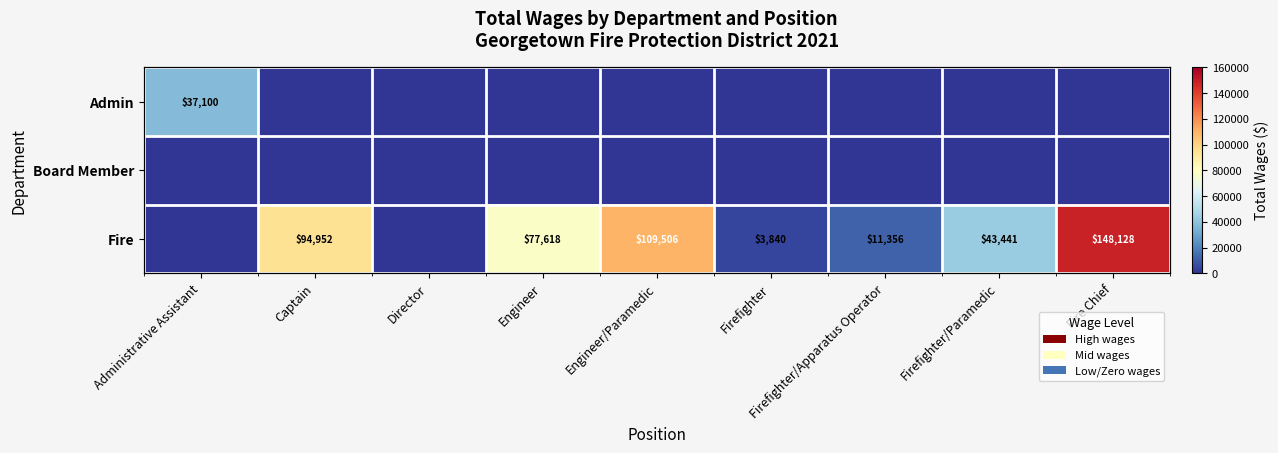

Is it true that Admin equals -12815.5 at Engineer?

False